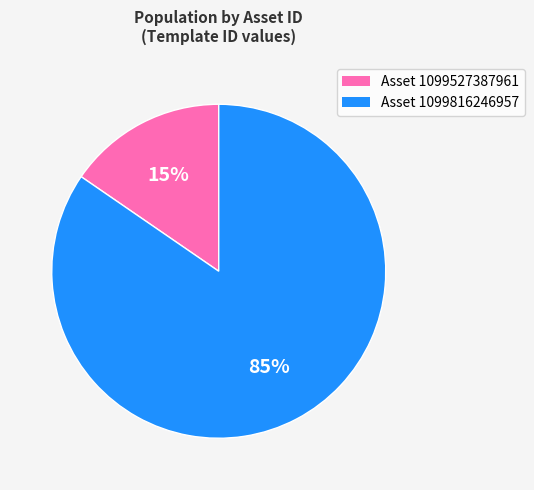

Is there any slice that represents more than half of the pie?

Yes